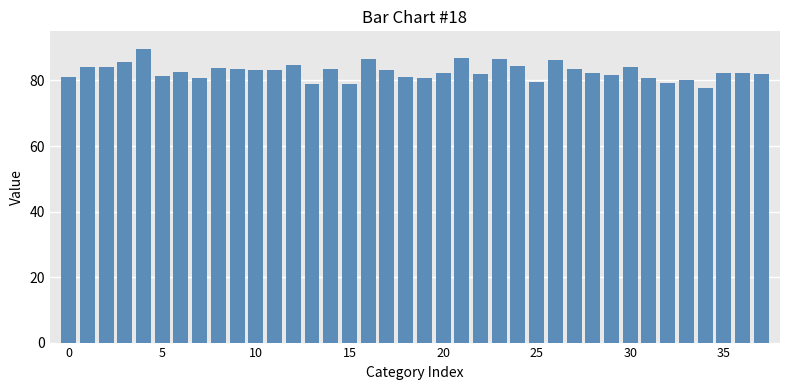

What is the minimum value shown in the chart?

77.6